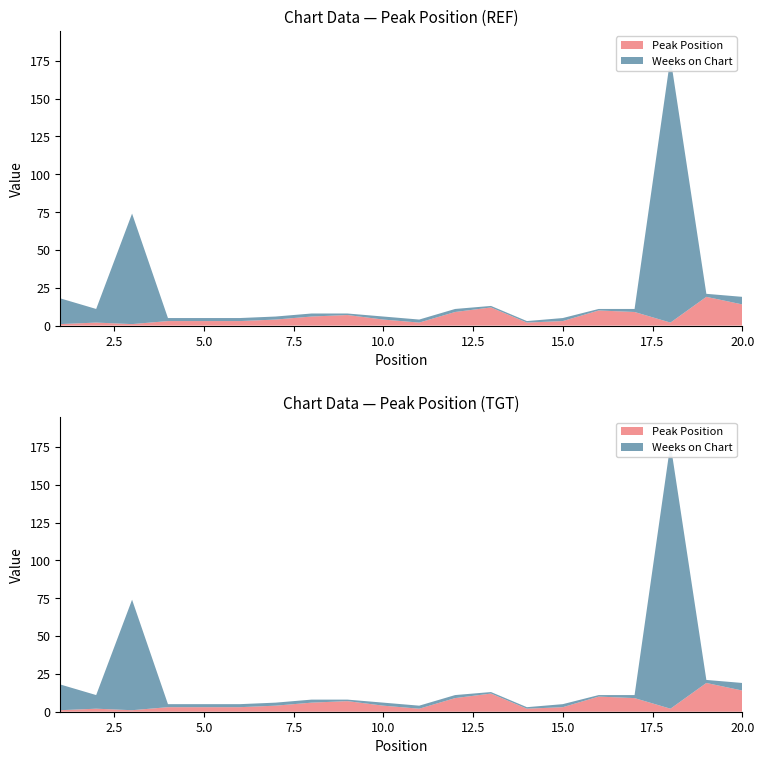

Reading left to right, transcribe all the data shown in this chart.

Peak Position: 1=1	2=2	3=1	4=3	5=3	6=3	7=4	8=6	9=7	10=4	11=2	12=9	13=12	14=2	15=3	16=10	17=9	18=2	19=19	20=14
Weeks on Chart: 1=17	2=9	3=73	4=2	5=2	6=2	7=2	8=2	9=1	10=2	11=2	12=2	13=1	14=1	15=2	16=1	17=2	18=175	19=2	20=5